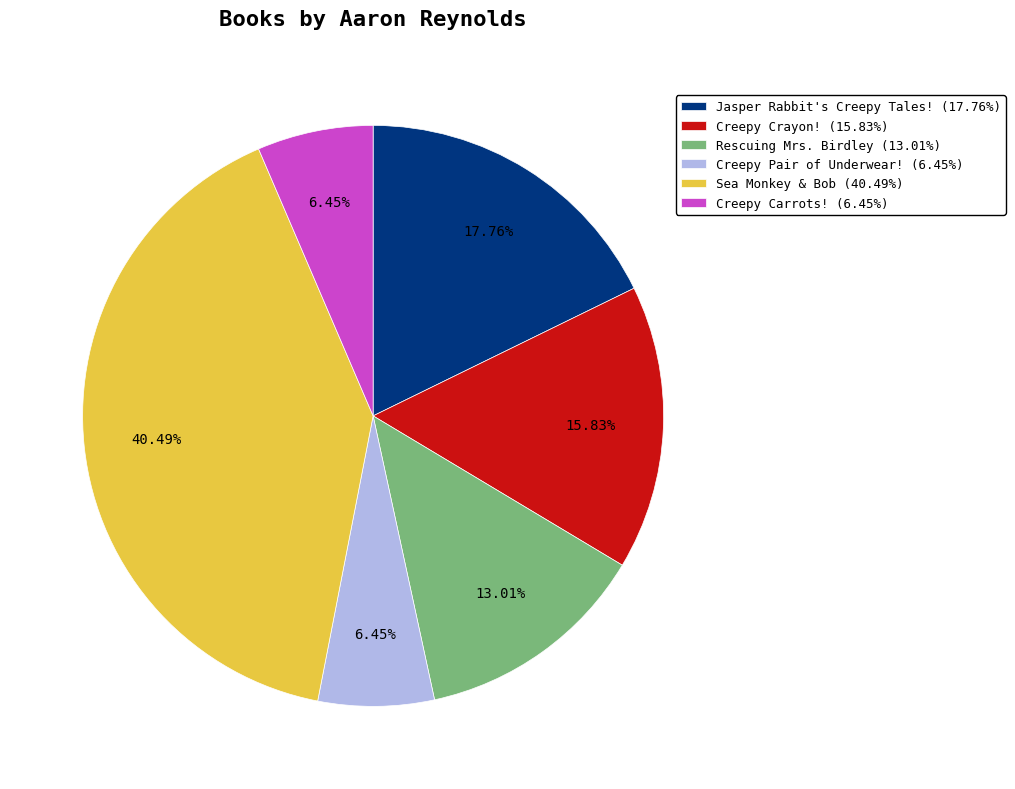

To the nearest percent, what is the combined percentage of Creepy Crayon! and Rescuing Mrs. Birdley?

29%